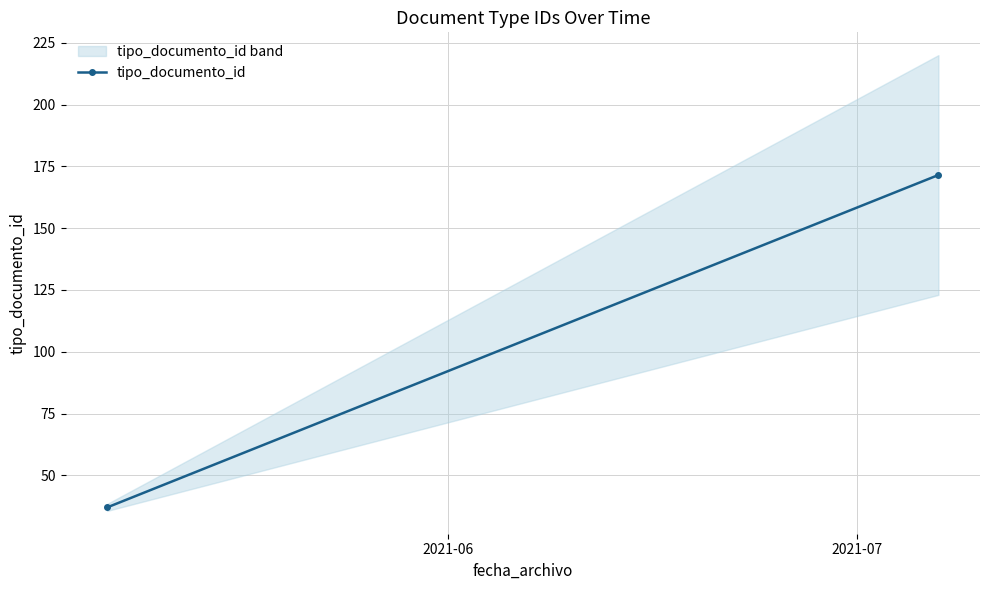

The value at 2021-06 is 52.3. True or false?

False